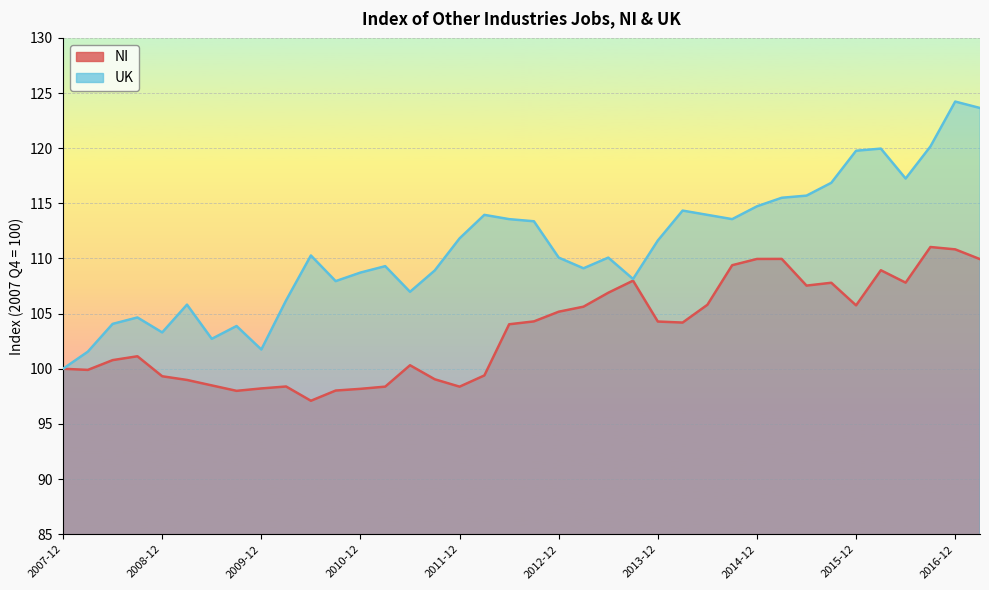

The value of UK at 2015-09-01 is 116.9. True or false?

True